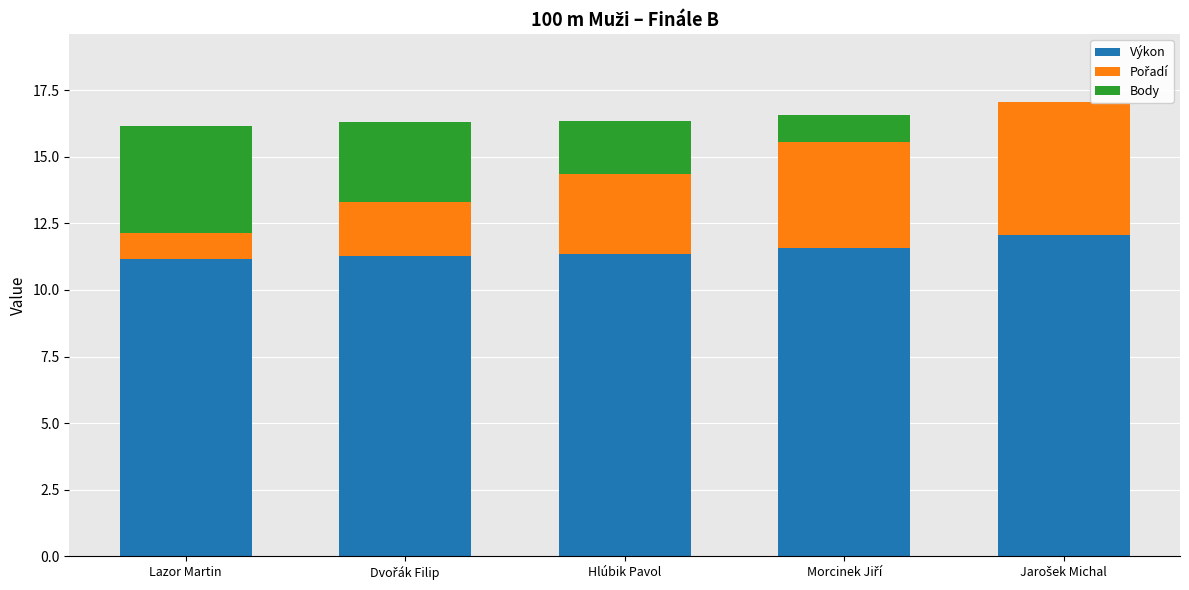

Is it true that Výkon equals 11.2 at Lazor Martin?

True